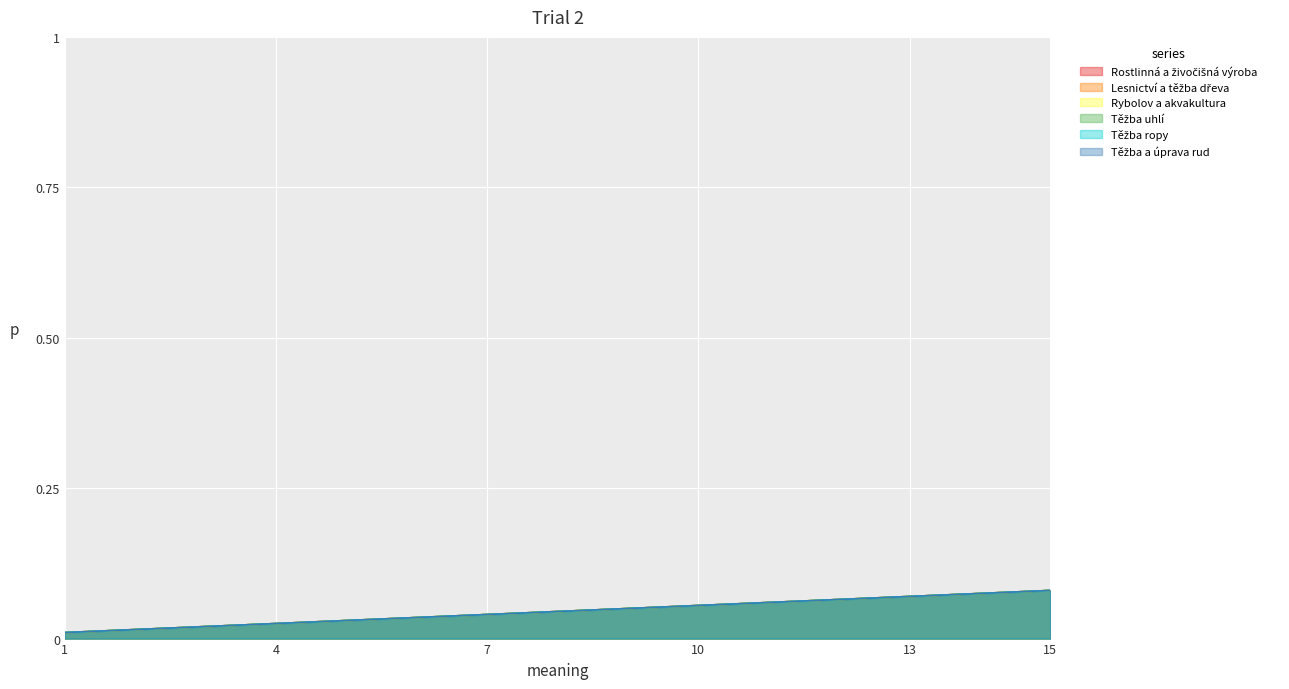

Does the chart display data point markers on the line(s)?

No